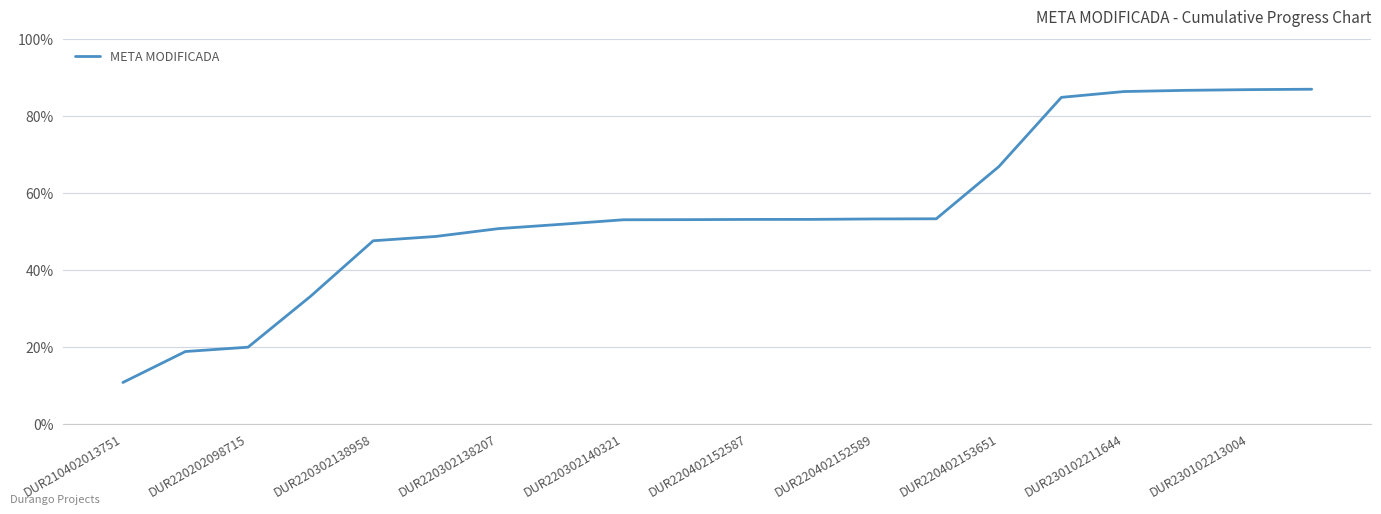

What is the difference between the maximum and minimum values?

76.3